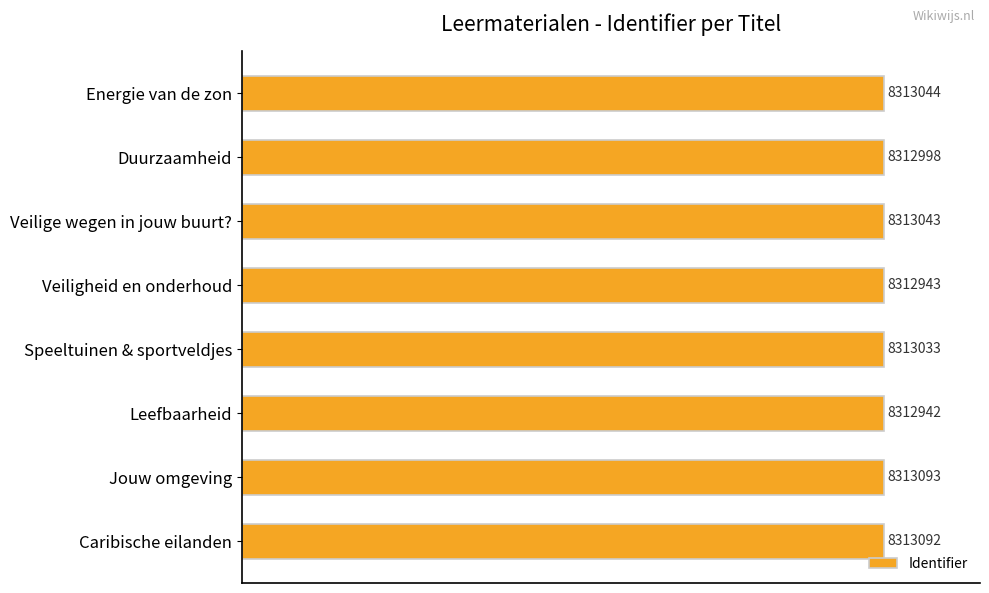

How many bars are there in total?

8